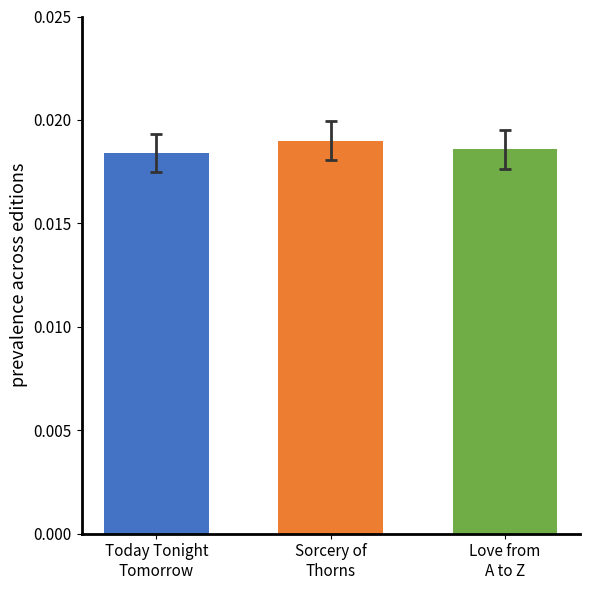

Does the chart contain stacked bars?

No